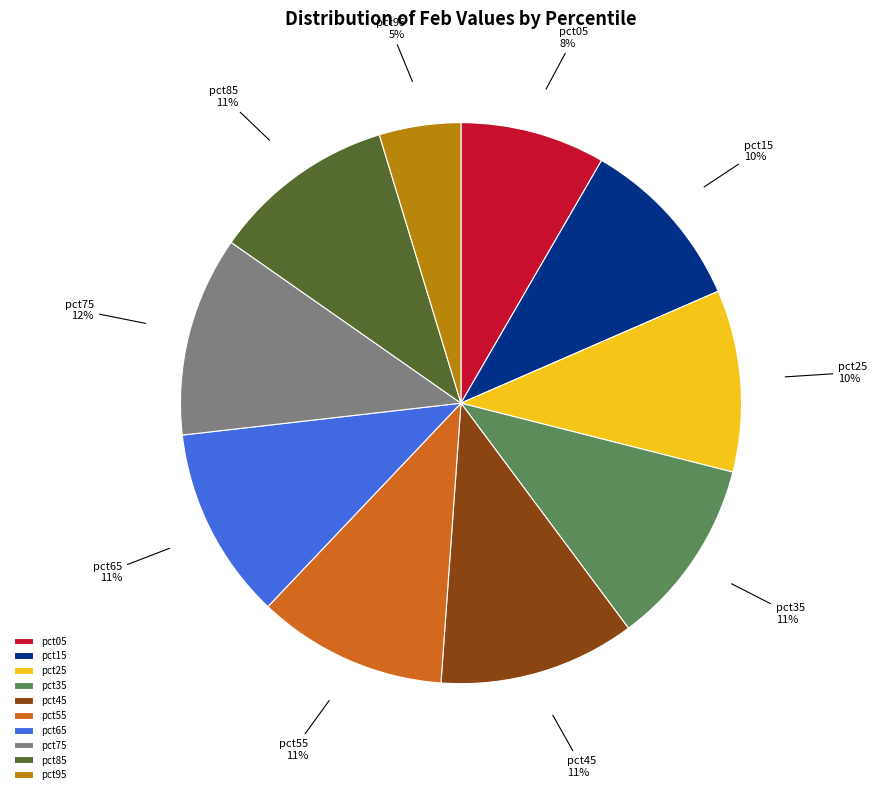

Is it true that pct55 is 11% of the pie?

True